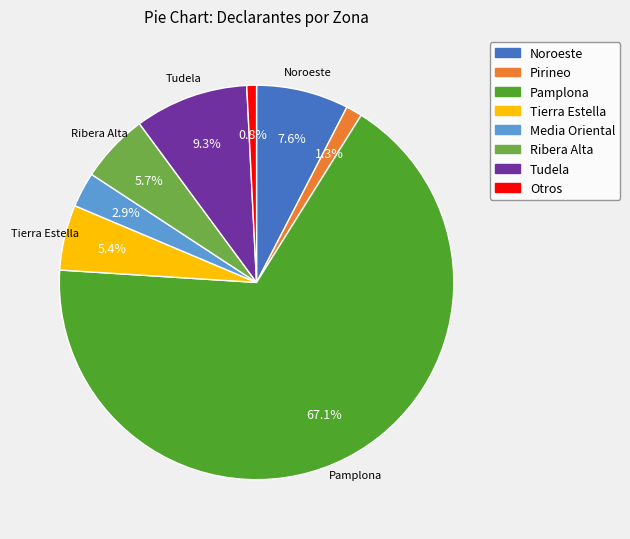

Is there any slice that represents more than half of the pie?

Yes